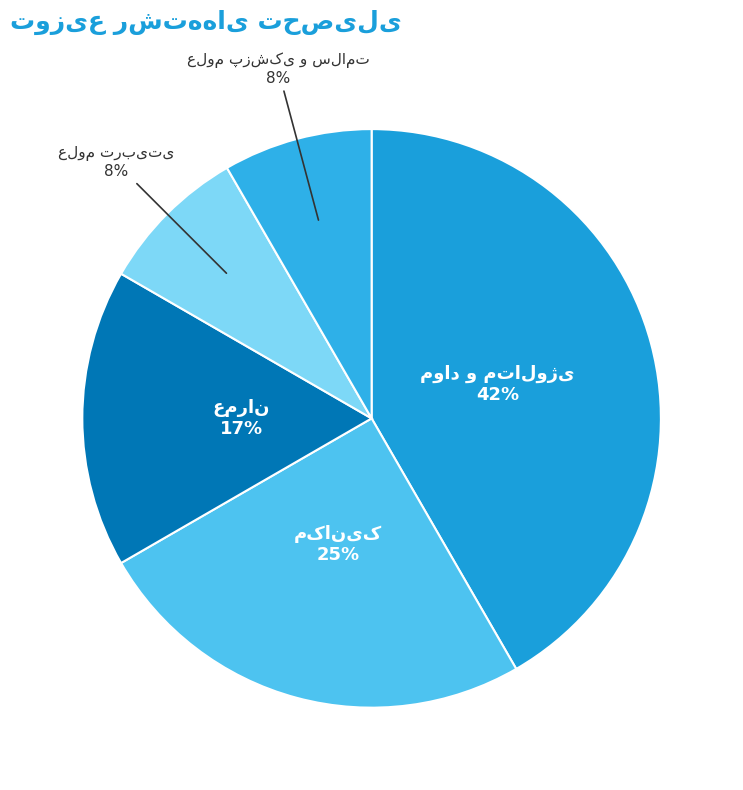

Is there a majority slice in this chart?

No